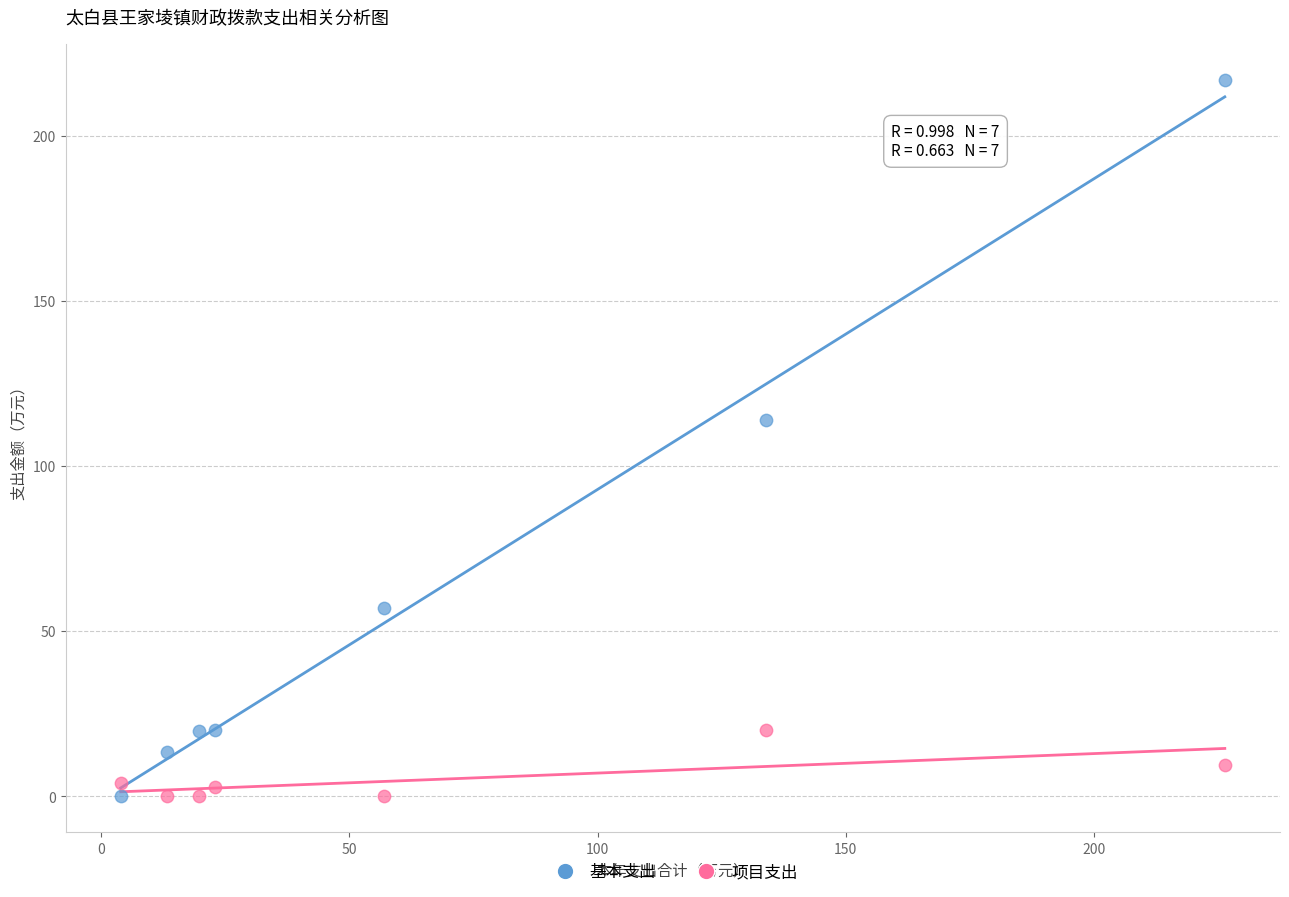

Which series contains the highest Y value?

基本支出